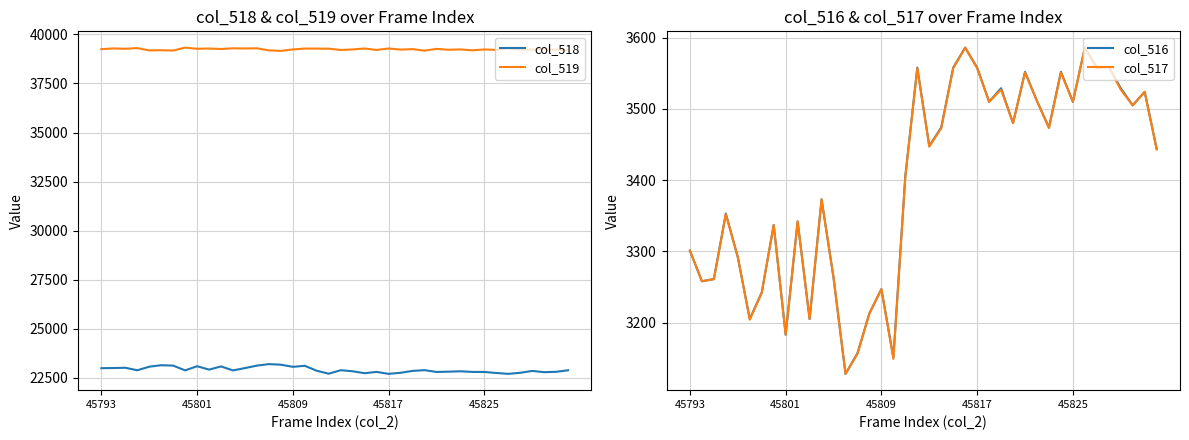

True or false: col_516 has a value of 1680 at 45801.

False